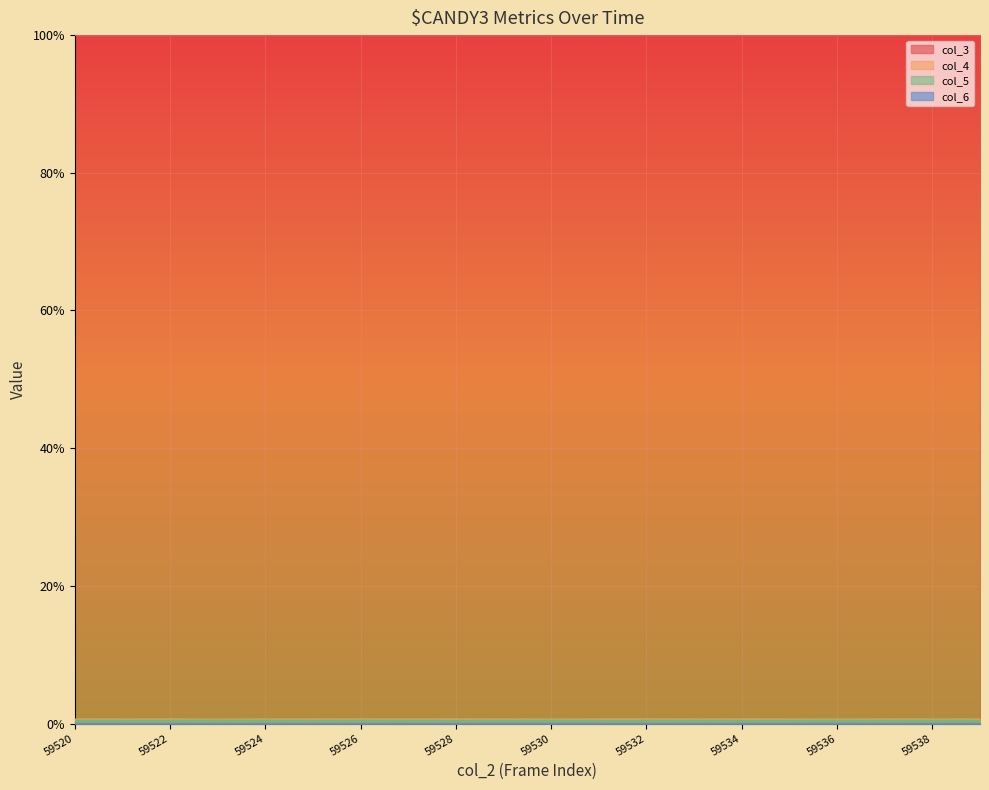

The value of col_5 at 59528 is 0.0. True or false?

False